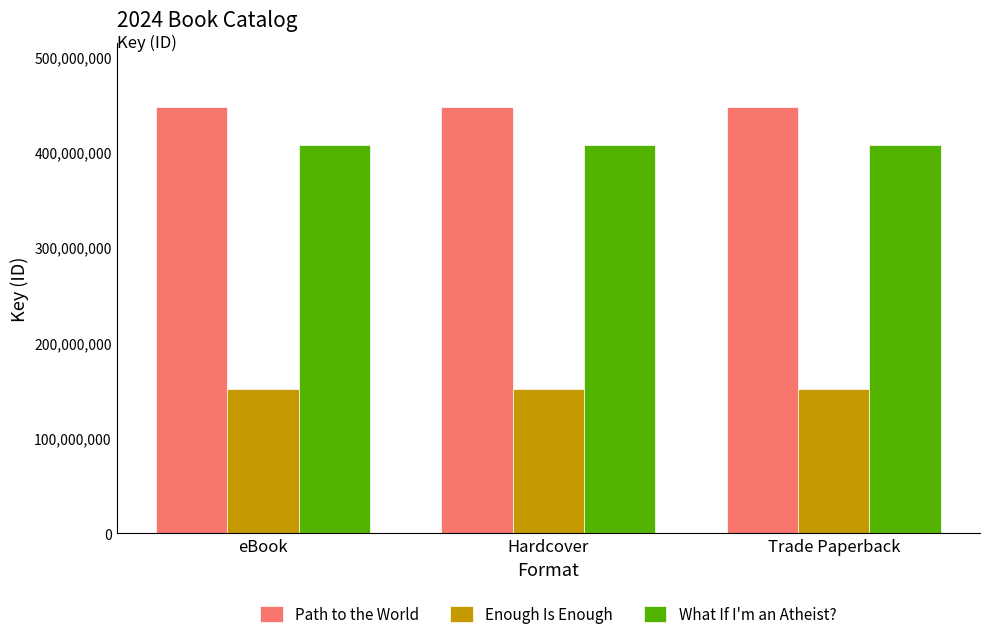

Reading left to right, what are all the values shown in this chart?

Path to the World: 446890584	446890584	446890584
Enough Is Enough: 151257643	151257643	151257643
What If I'm an Atheist?: 406902939	406902939	406902939